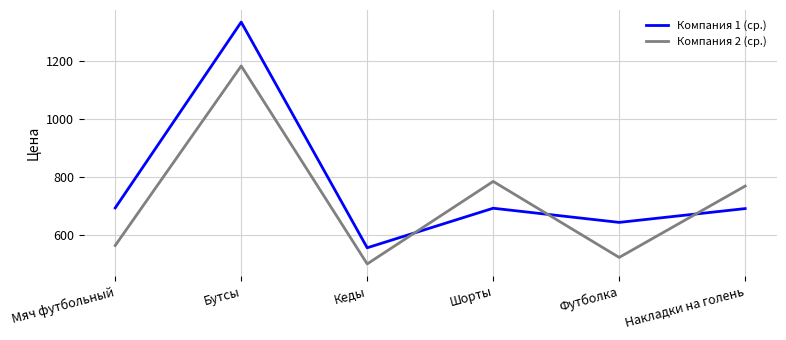

How many values in the Компания 2 (ср.) series exceed 768?

3